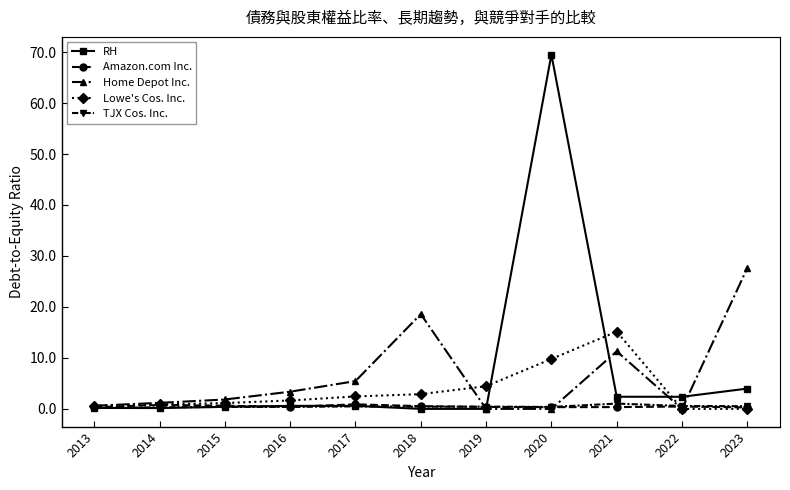

Which series has the largest total across all categories?

RH